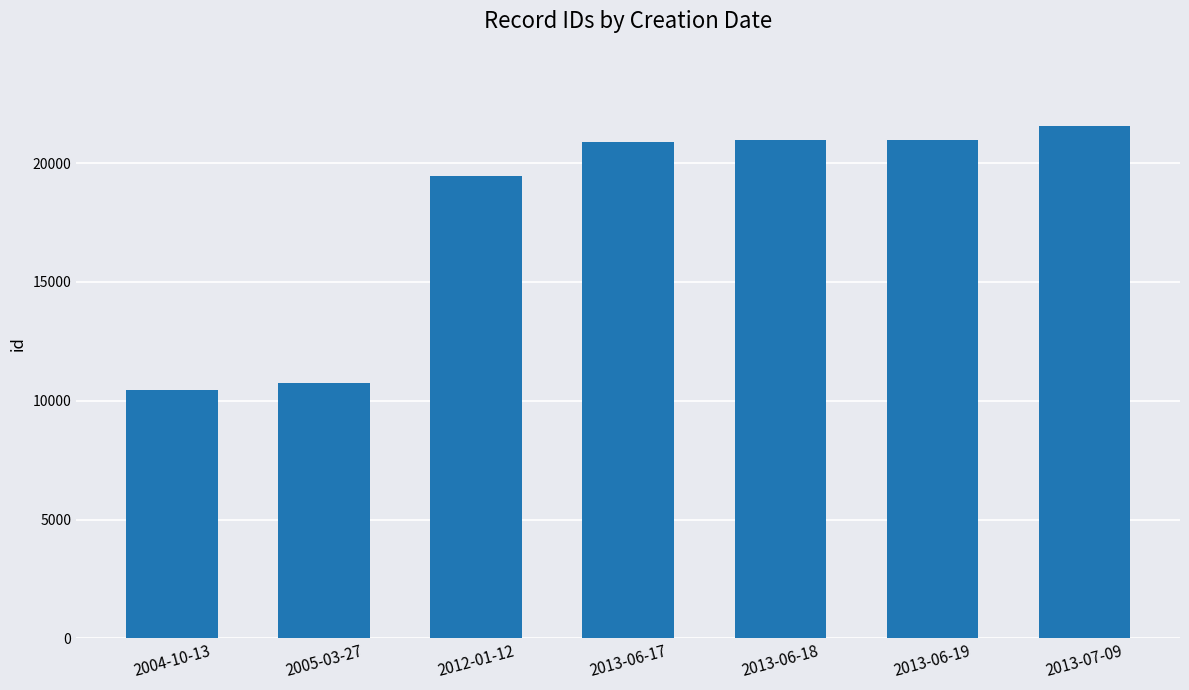

Which label corresponds to the largest value in the chart?

2013-07-09